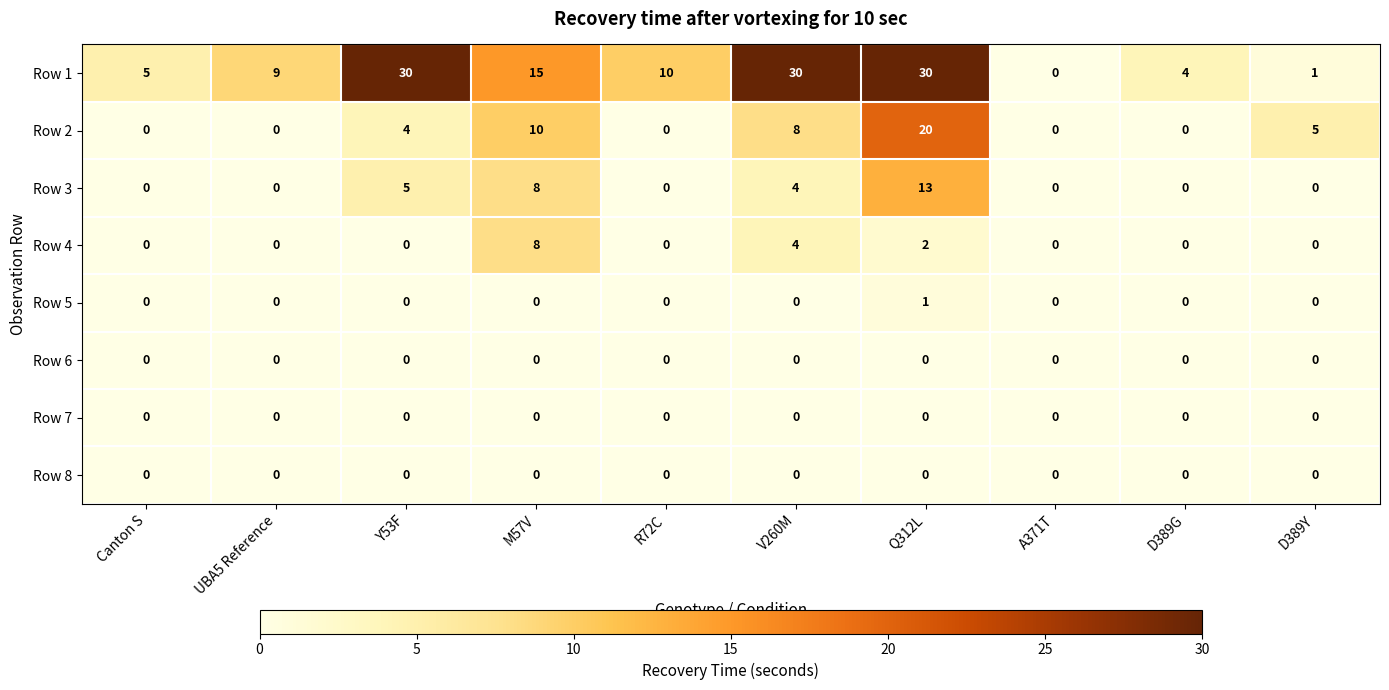

Which series has the largest total across all categories?

Row 1